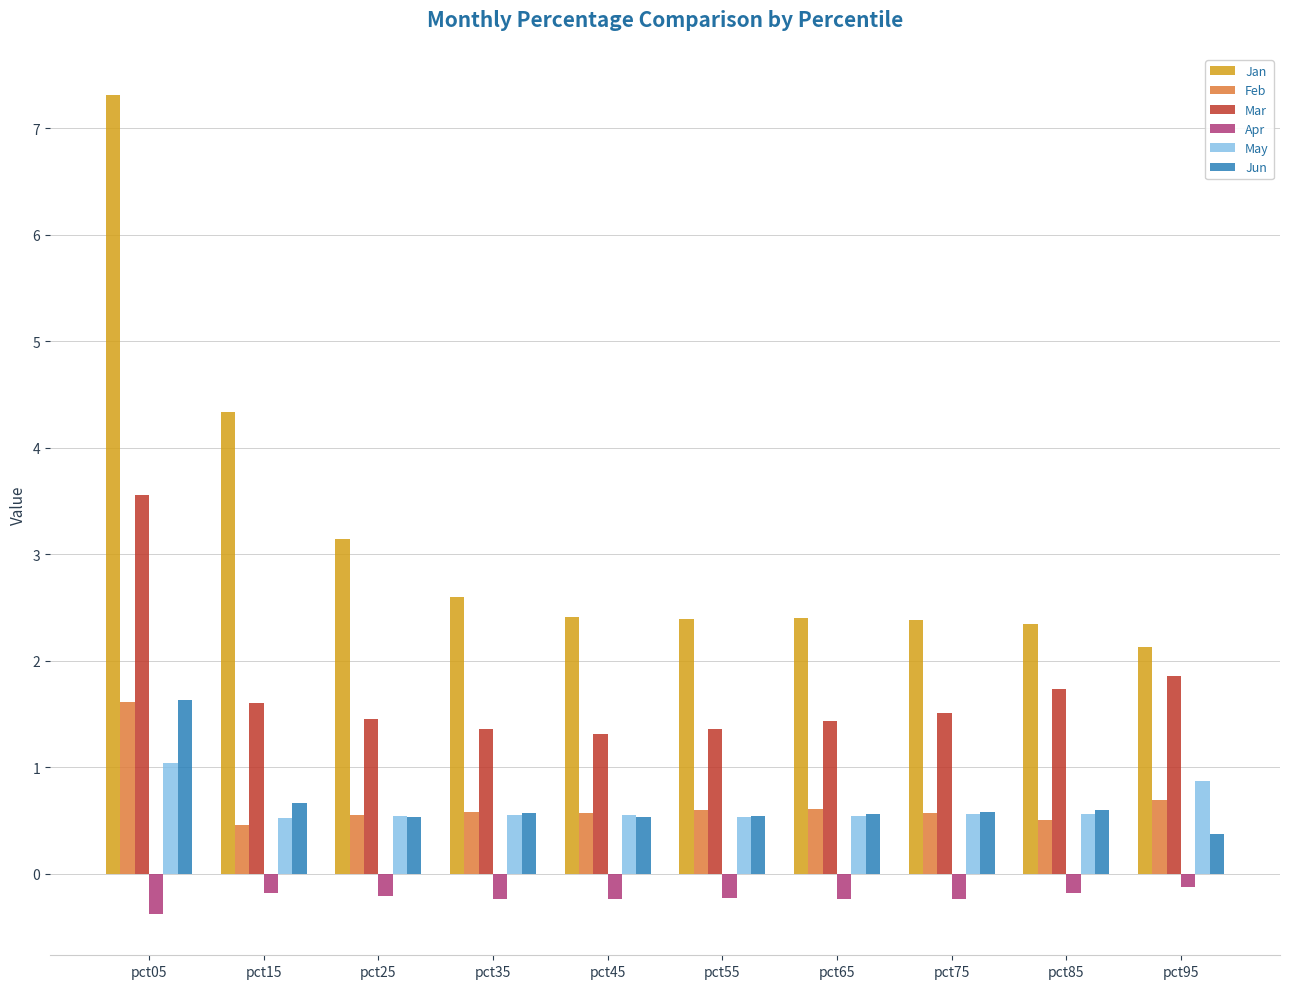

Which category has the highest value across all series?

pct05